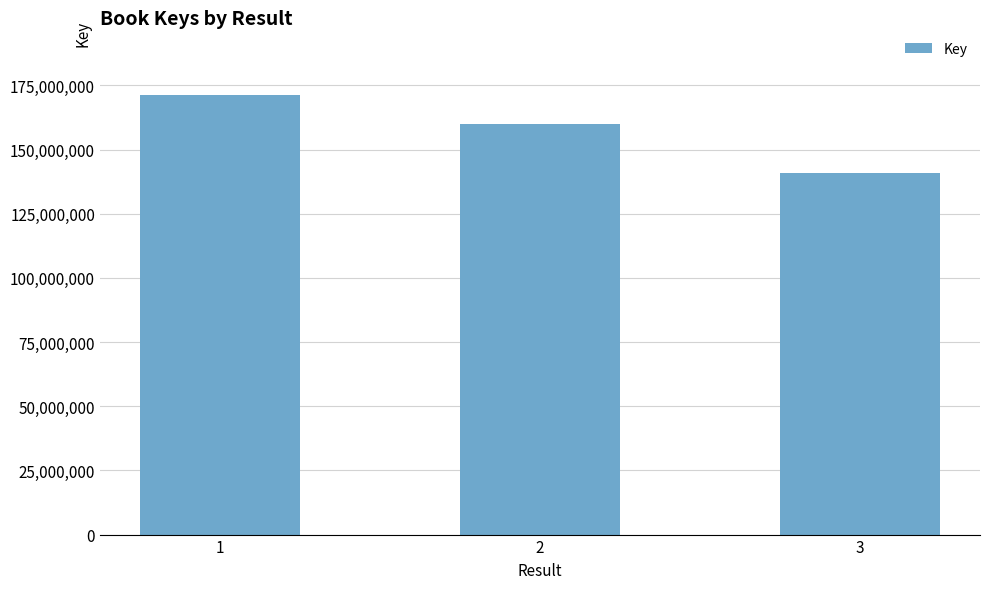

Which label corresponds to the largest value in the chart?

1